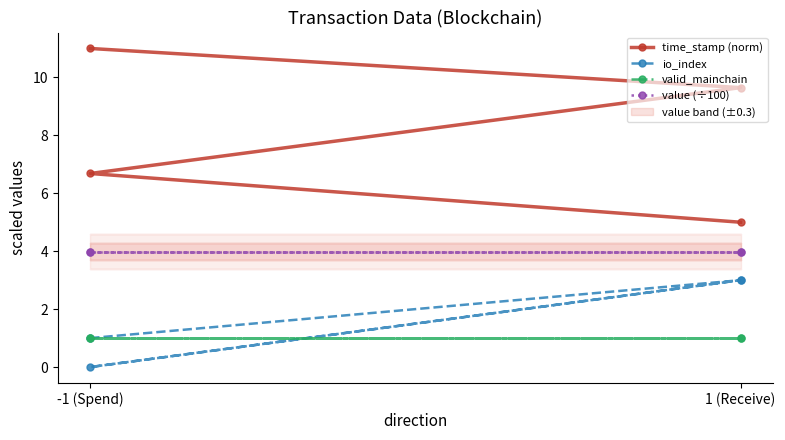

How many series are shown in this chart?

4